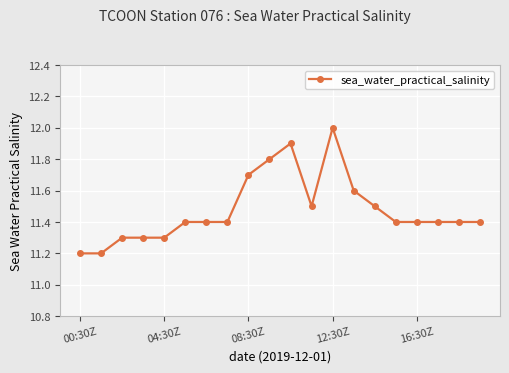

How many lines are shown in the chart?

1